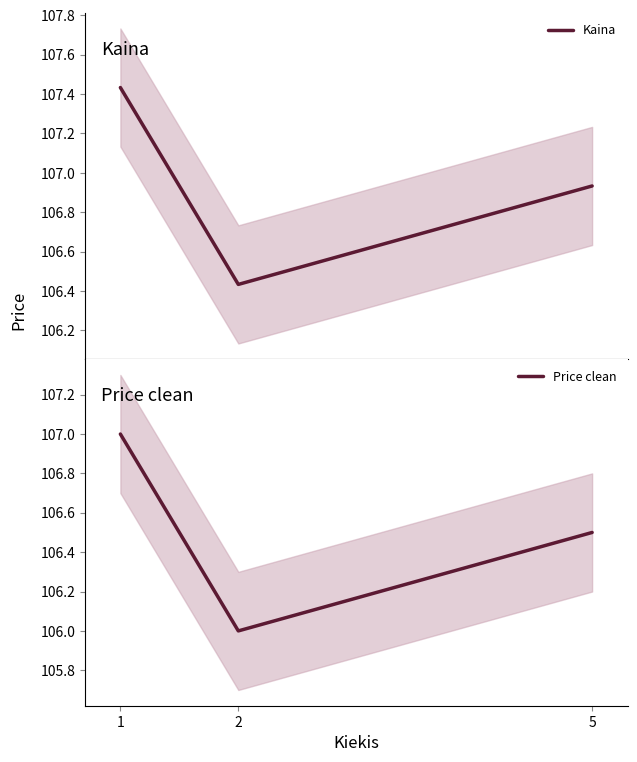

Rank the series at 2 from lowest to highest value.

Price clean, Kaina